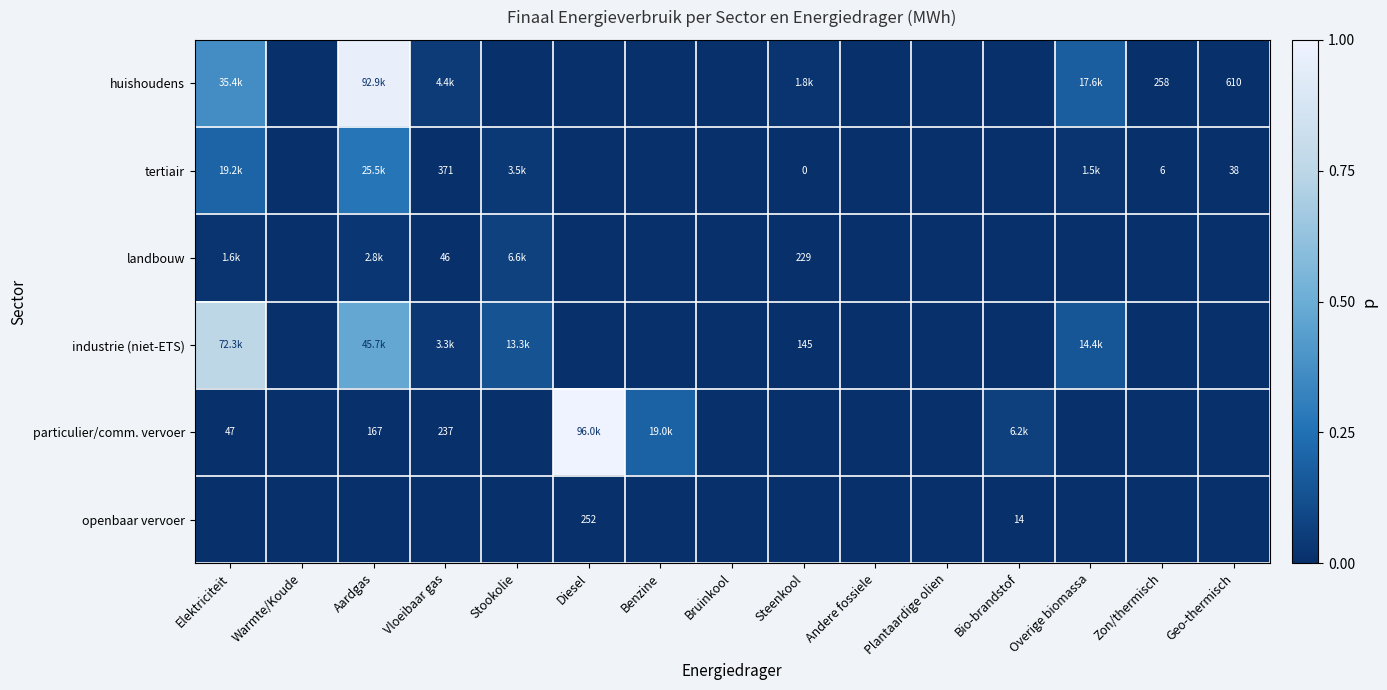

What is the difference between the highest and lowest values at Aardgas?

1.0